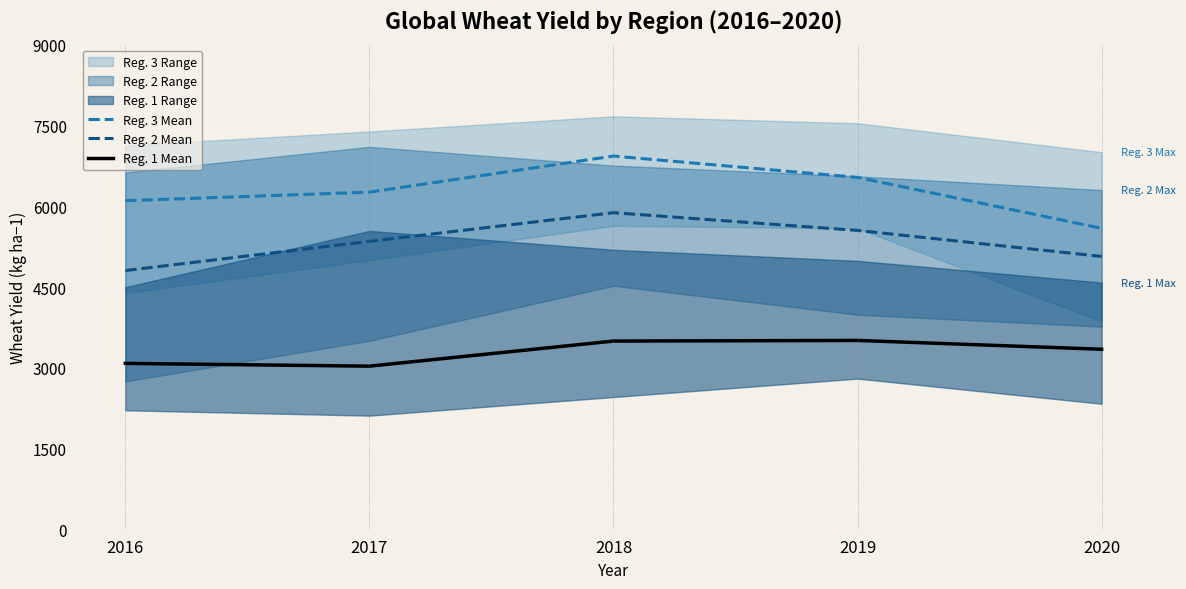

What is the maximum value shown in the chart?

6931.4